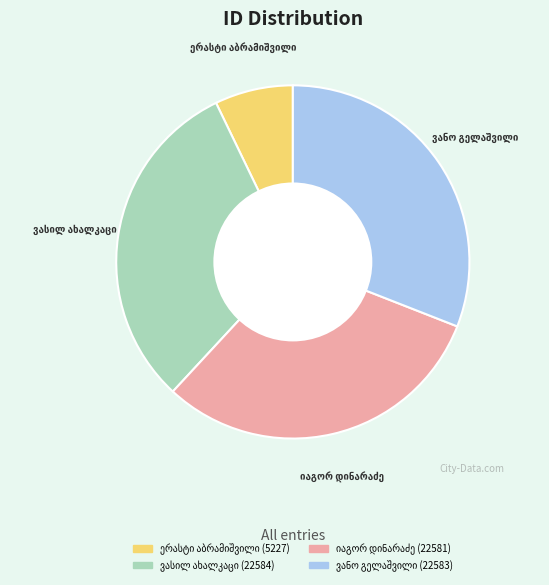

How many slices are in this pie chart?

4